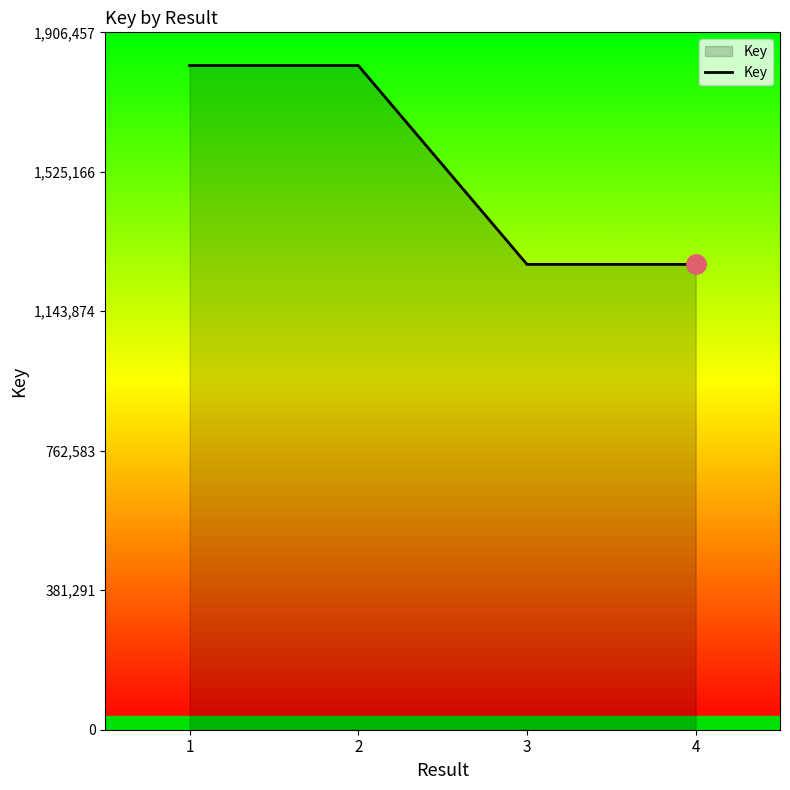

What is the smallest value displayed?

1272130